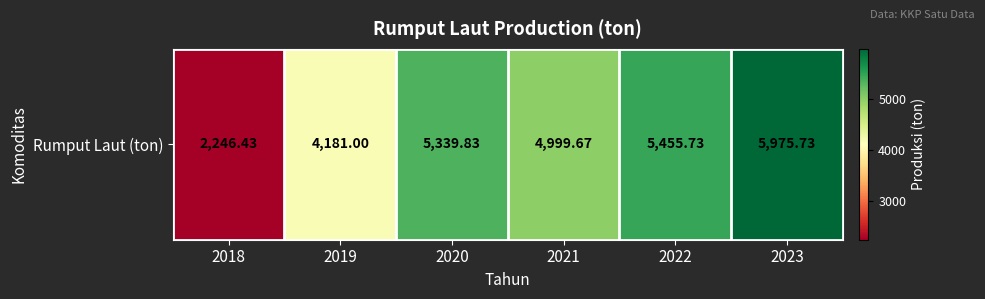

The value at 2018 is 3498.0. True or false?

False